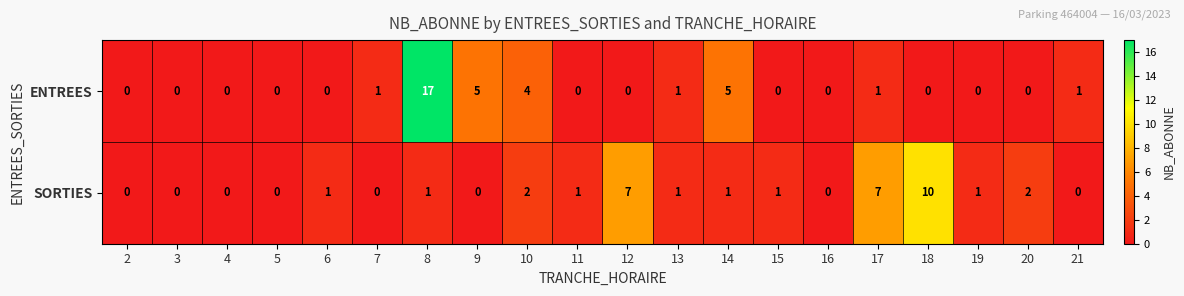

Is the value of SORTIES at 15 greater than the value of ENTREES at 14?

No